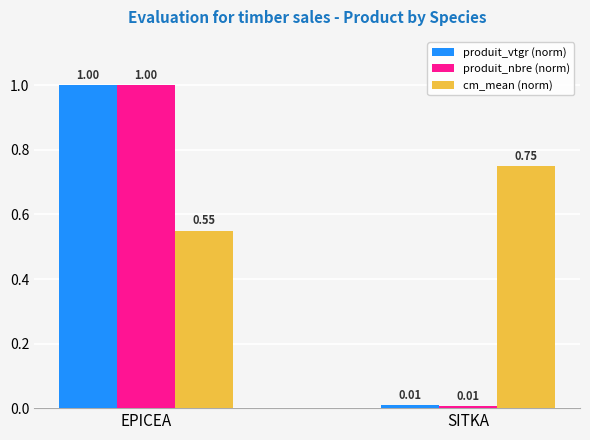

At which category is the sum across all series the highest?

EPICEA